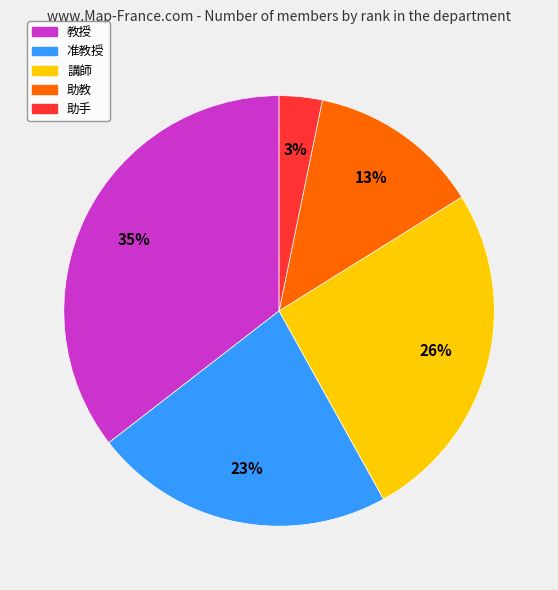

Which category has the biggest portion of the pie?

教授